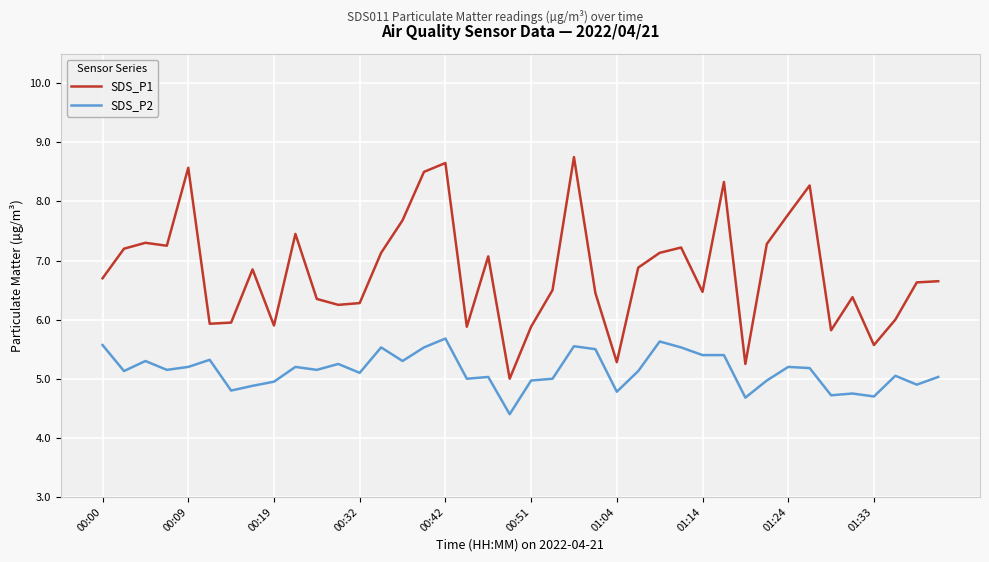

Does the chart display data point markers on the line(s)?

No